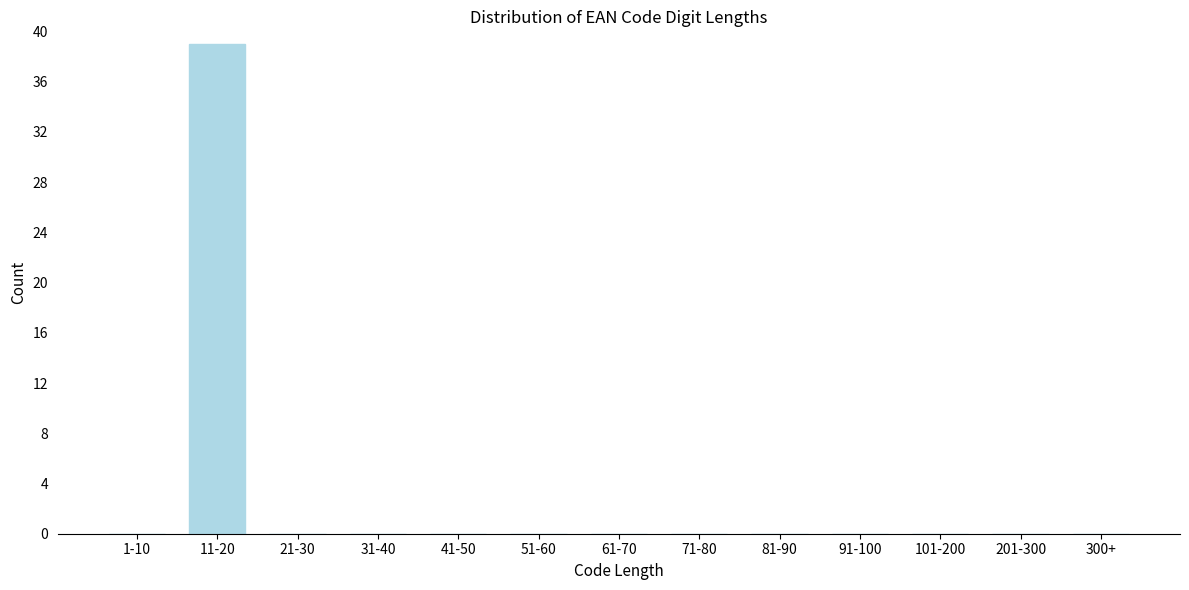

Reading right to left, transcribe all the data shown in this chart.

300+=0	201-300=0	101-200=0	91-100=0	81-90=0	71-80=0	61-70=0	51-60=0	41-50=0	31-40=0	21-30=0	11-20=39	1-10=0